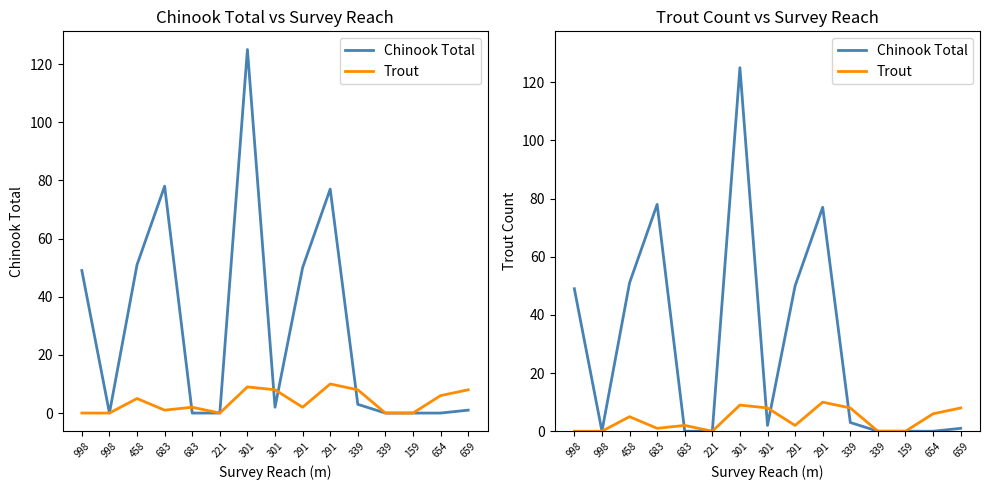

At which category does Trout reach its first local valley?

683